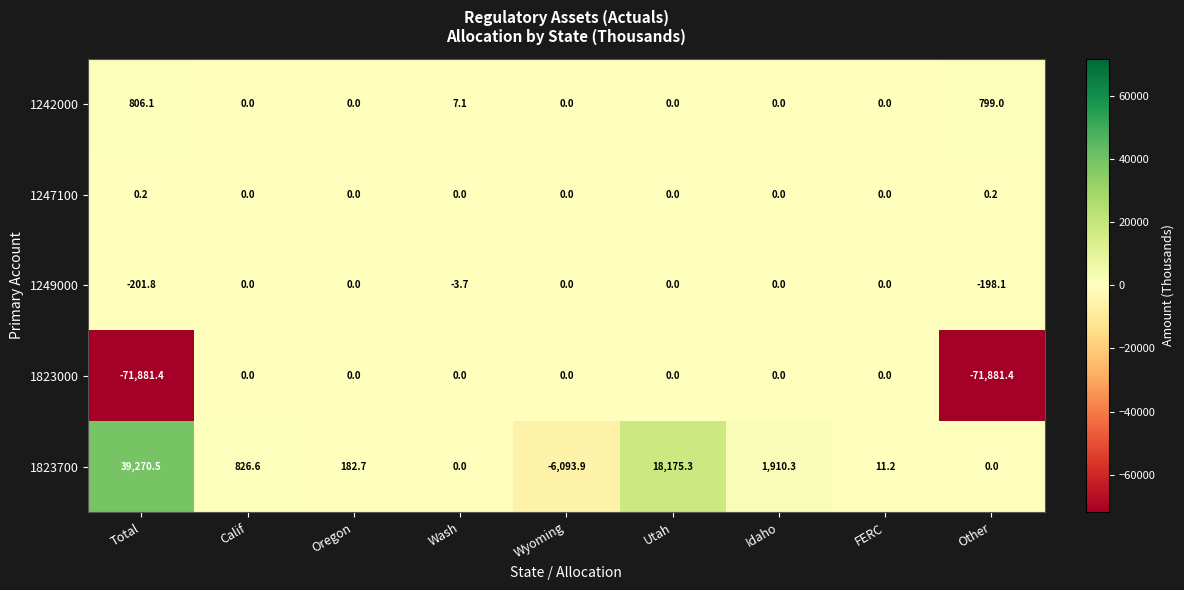

True or false: 1823700 has a value of 11.2 at FERC.

True